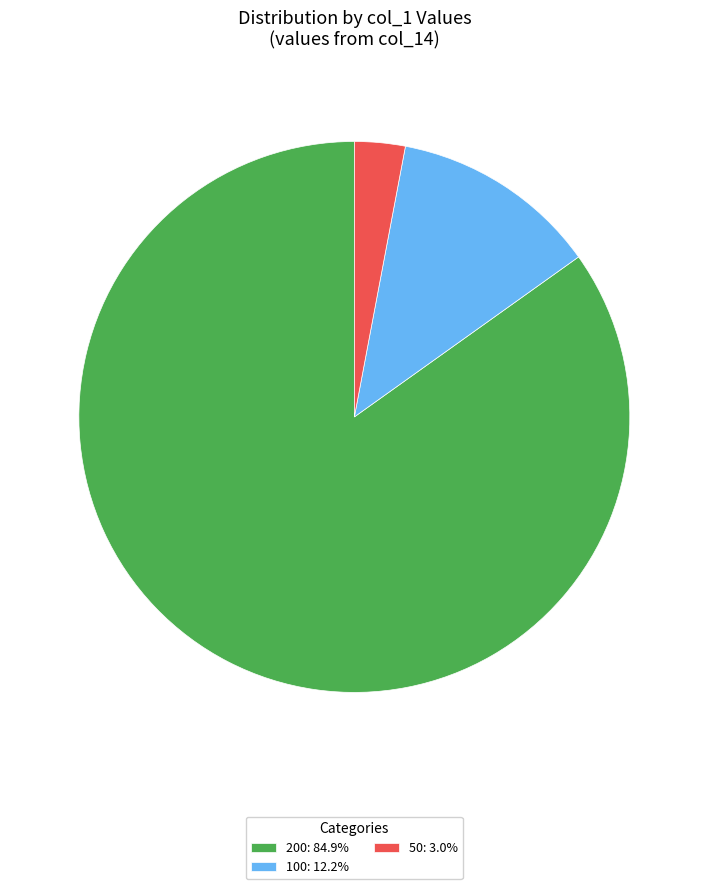

Is the sum of 100: 12.2% and 200: 84.9% greater than half?

Yes